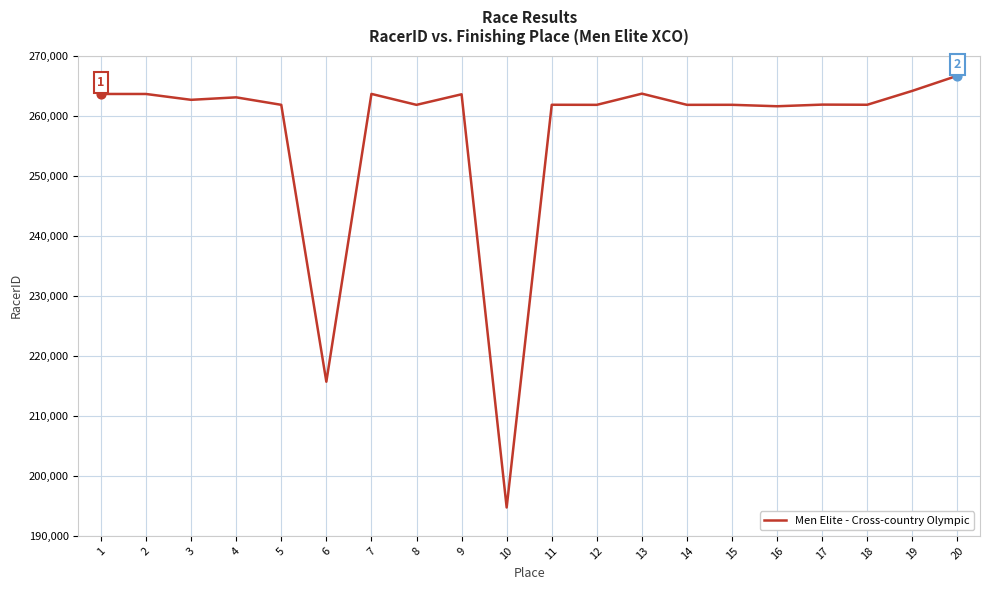

Between 12 and 7, which is larger?

7